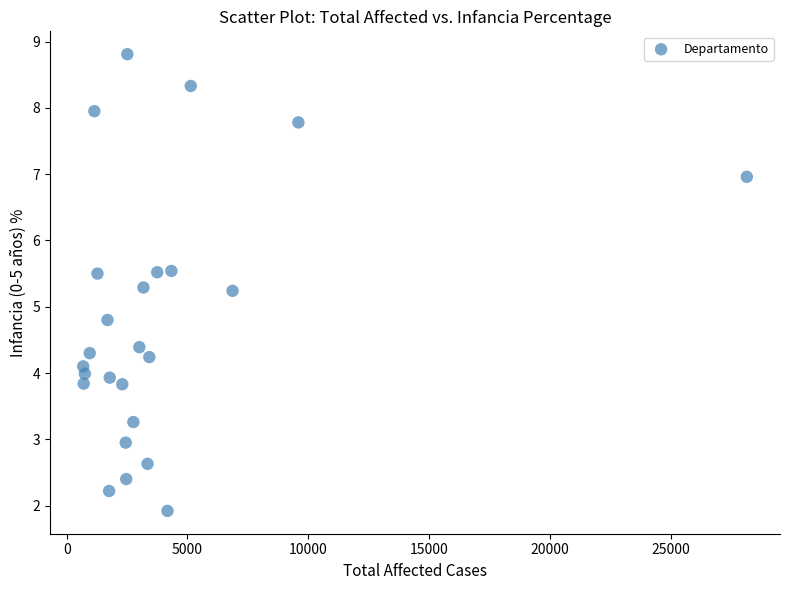

What is the range of Y values (max minus min)?

6.9